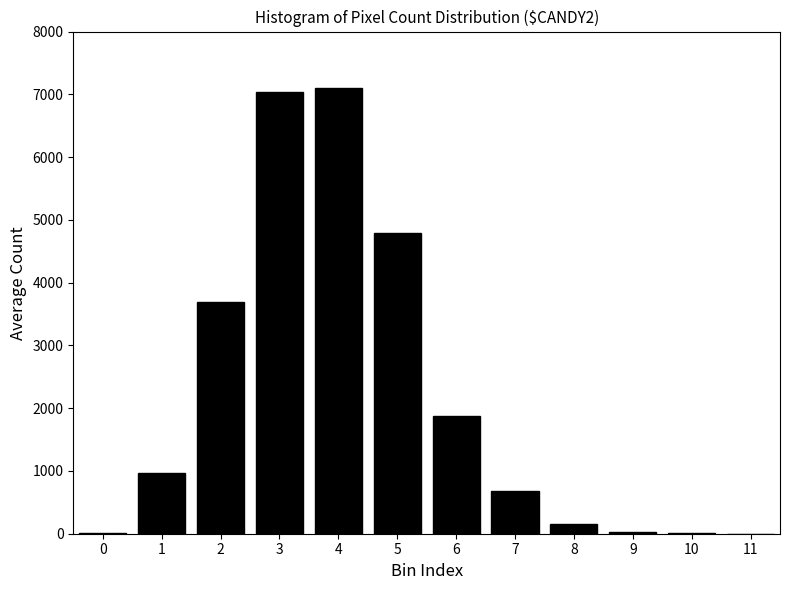

Is it true that the value at 2 is 2071.6?

False